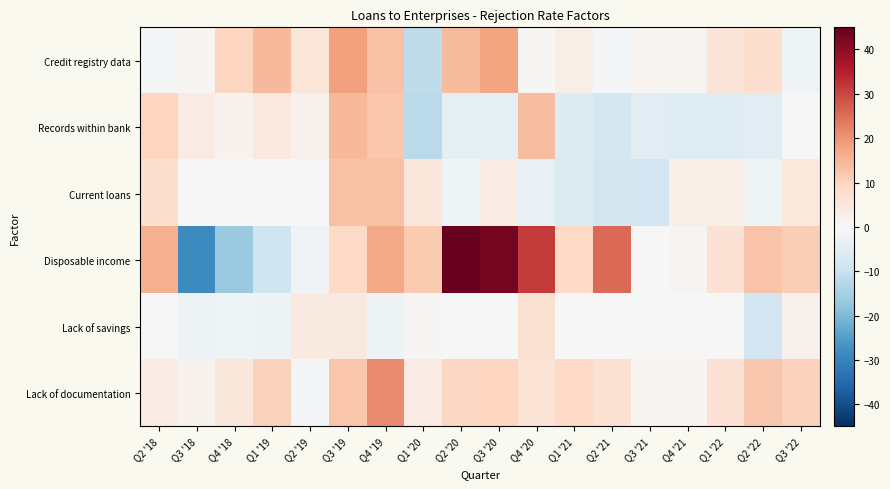

How many distinct data groups are displayed?

6